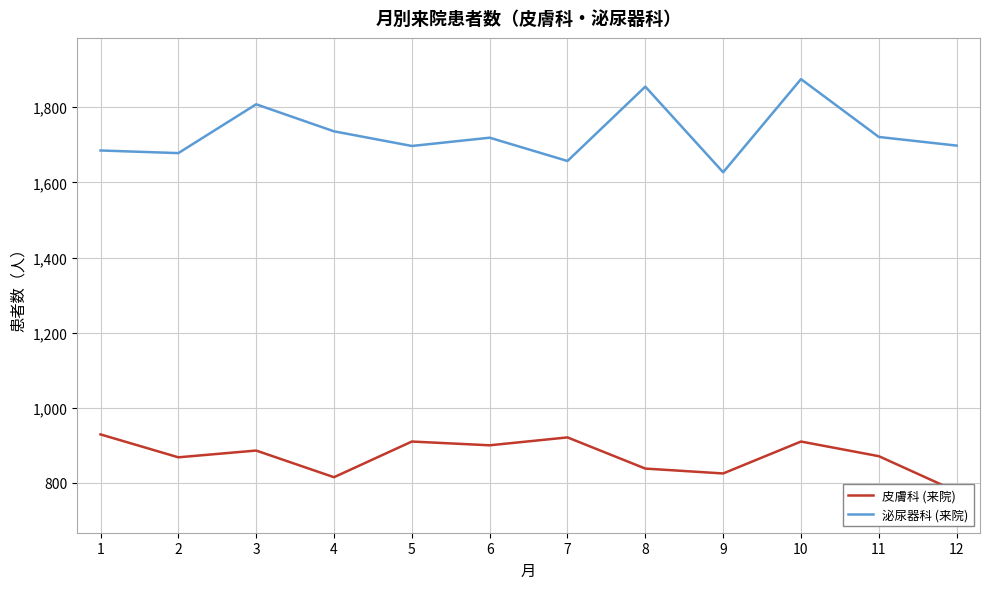

What is the spread (max minus min) of values at 9?

802